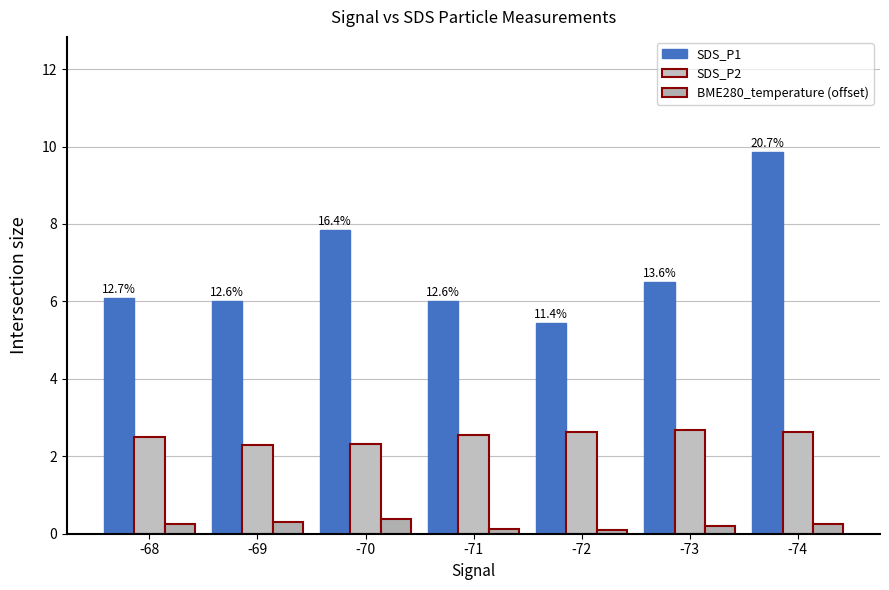

What is the spread (max minus min) of values at -73?

6.3